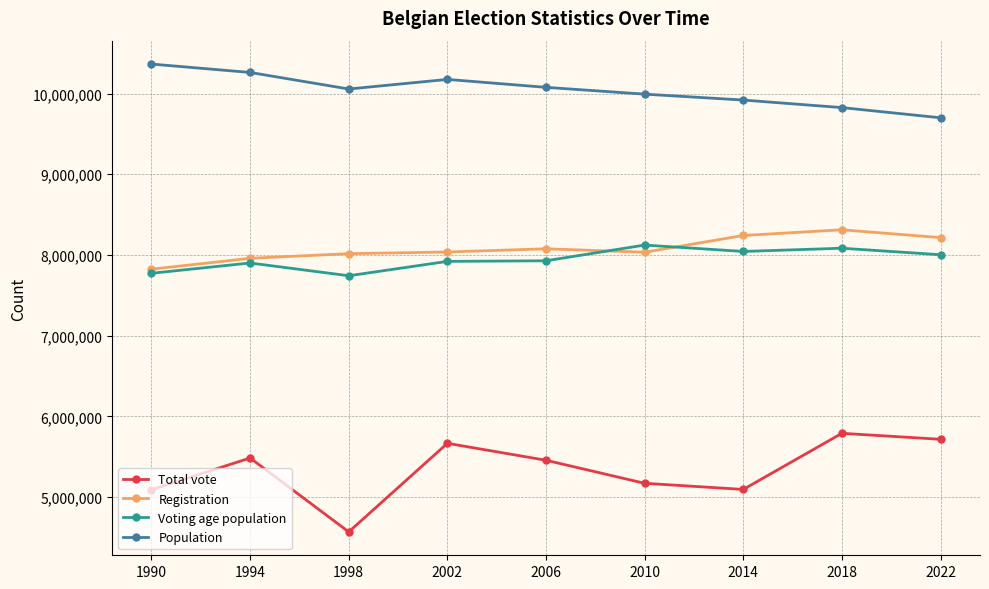

In Voting age population, how many points are lower than both neighbors (excluding endpoints)?

2